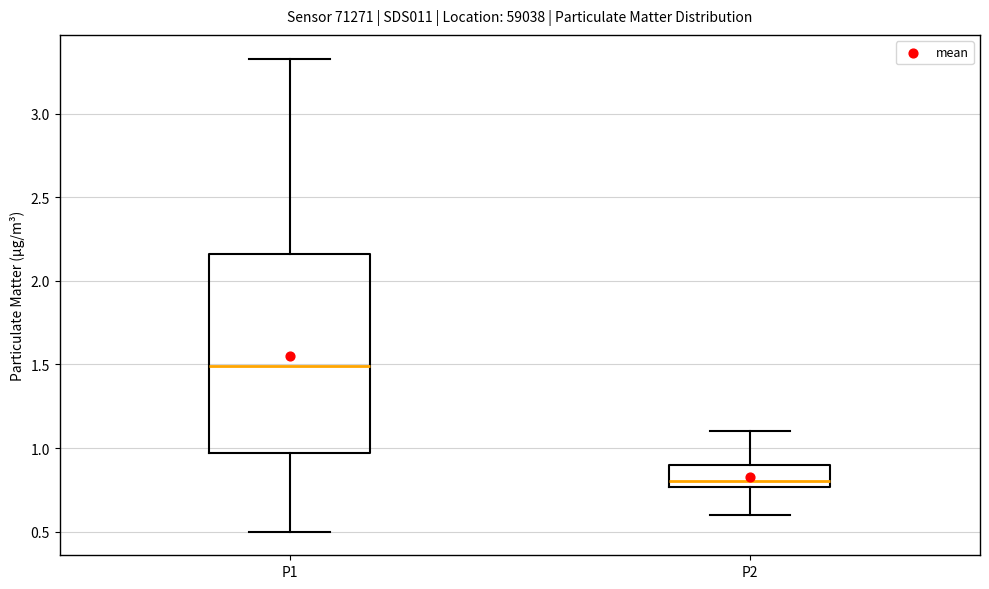

Where does the median line of the box for P1 sit on the y-axis? The values are not printed on the chart, so give them approximately, as read against the axis.

1.50